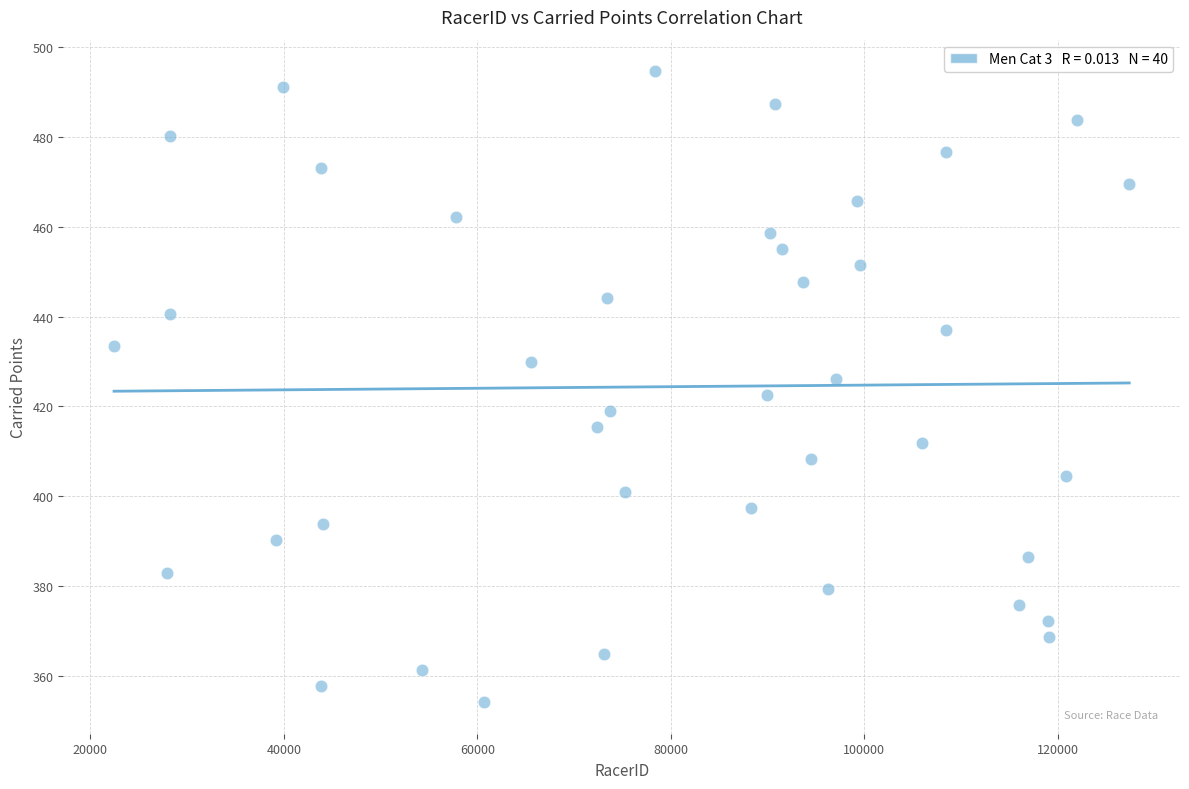

What is the range of X values (max minus min)?

104915.0